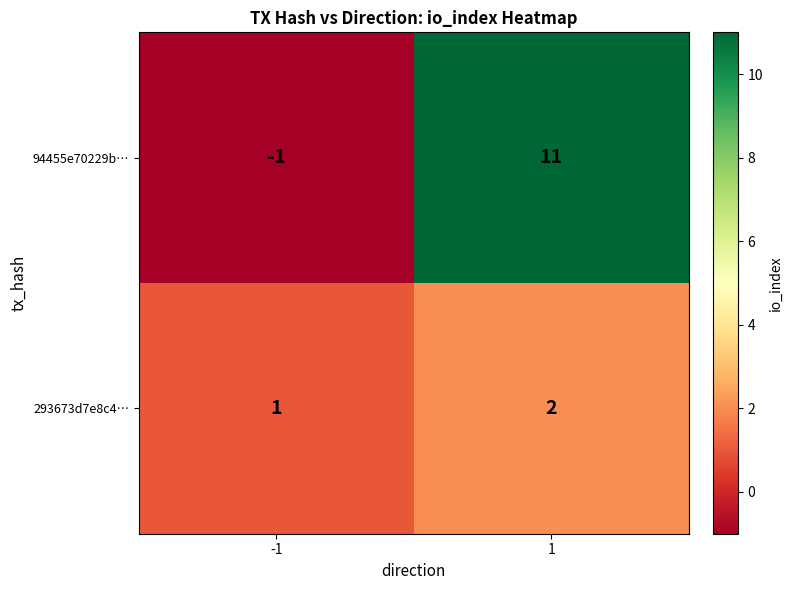

At -1, list the series in order from smallest to largest.

94455e70229b…, 293673d7e8c4…